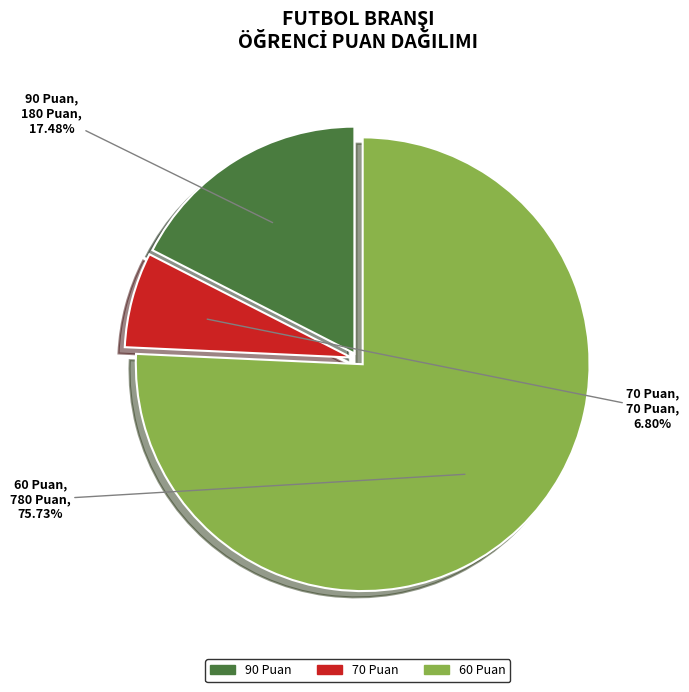

Is there any slice that represents more than half of the pie?

Yes